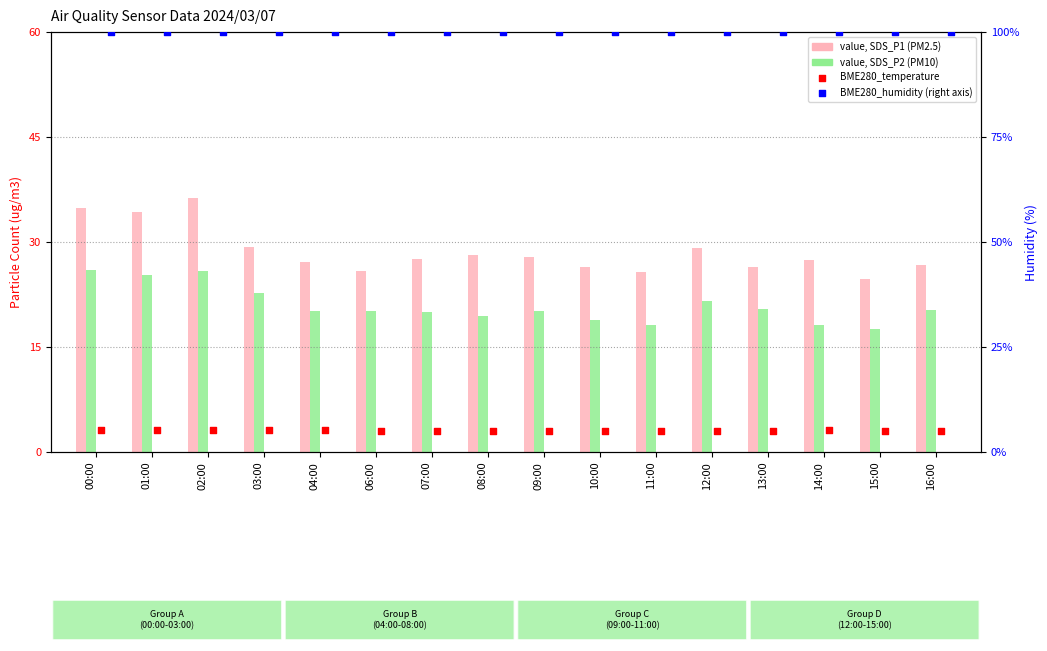

Which series has the largest total across all categories?

BME280_humidity